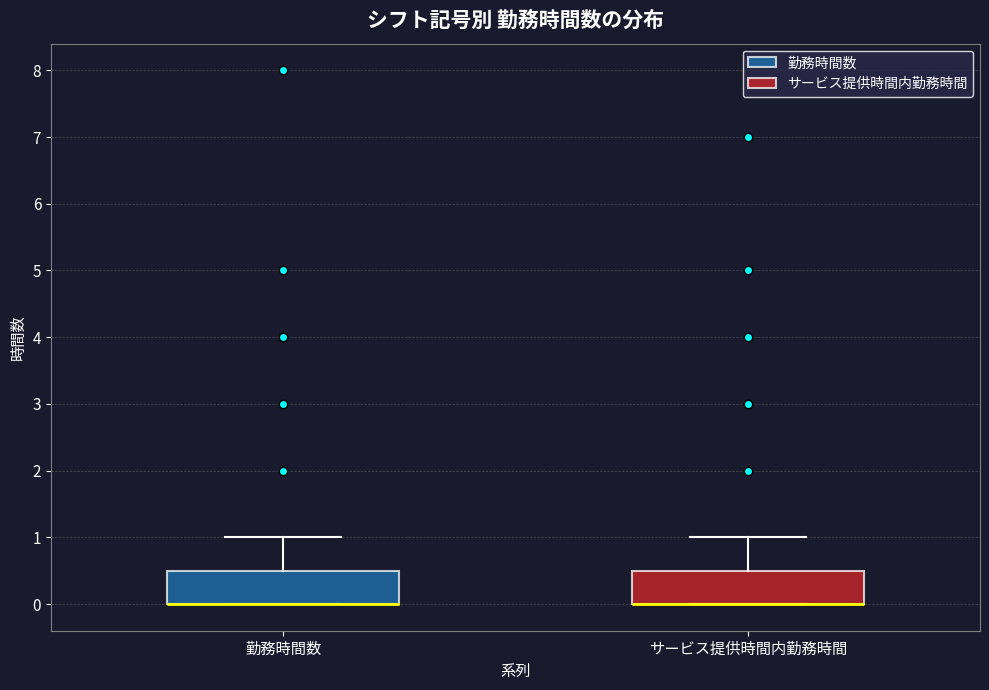

Where is the lower edge of the box for 勤務時間数 on the y-axis? The values are not printed on the chart, so give them approximately, as read against the axis.

0.0